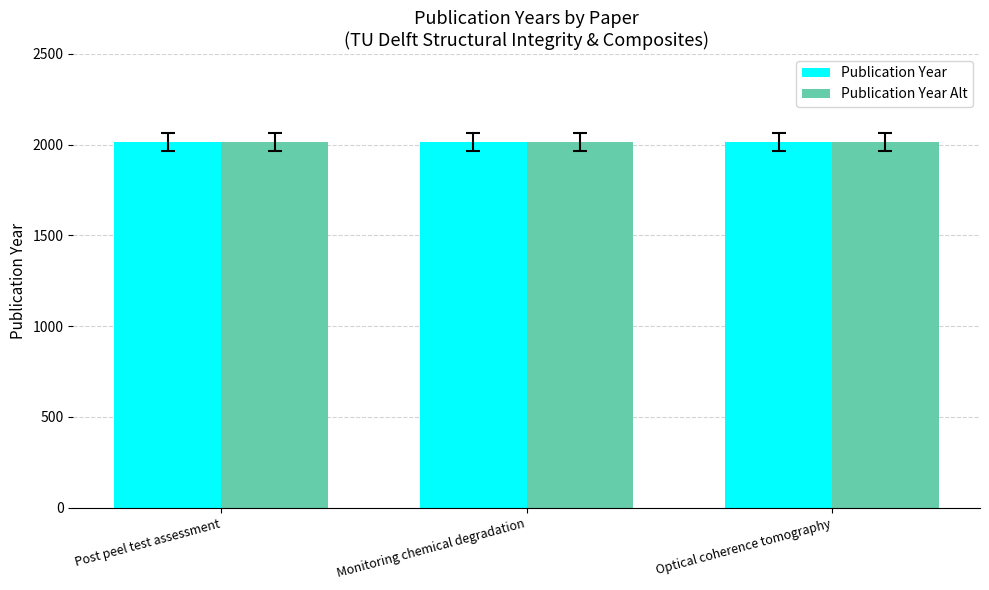

What is the sum of the Publication Year values at Optical coherence tomography and Post peel test assessment?

4031